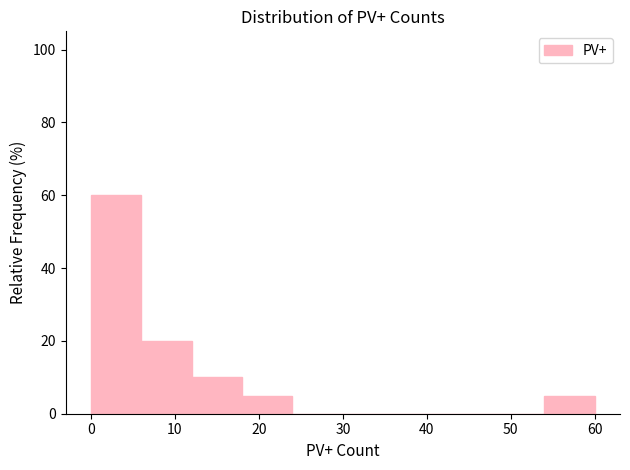

How tall is the bar that spans 12 to 18 on the x-axis? The values are not printed on the chart, so give them approximately, as read against the axis.

10